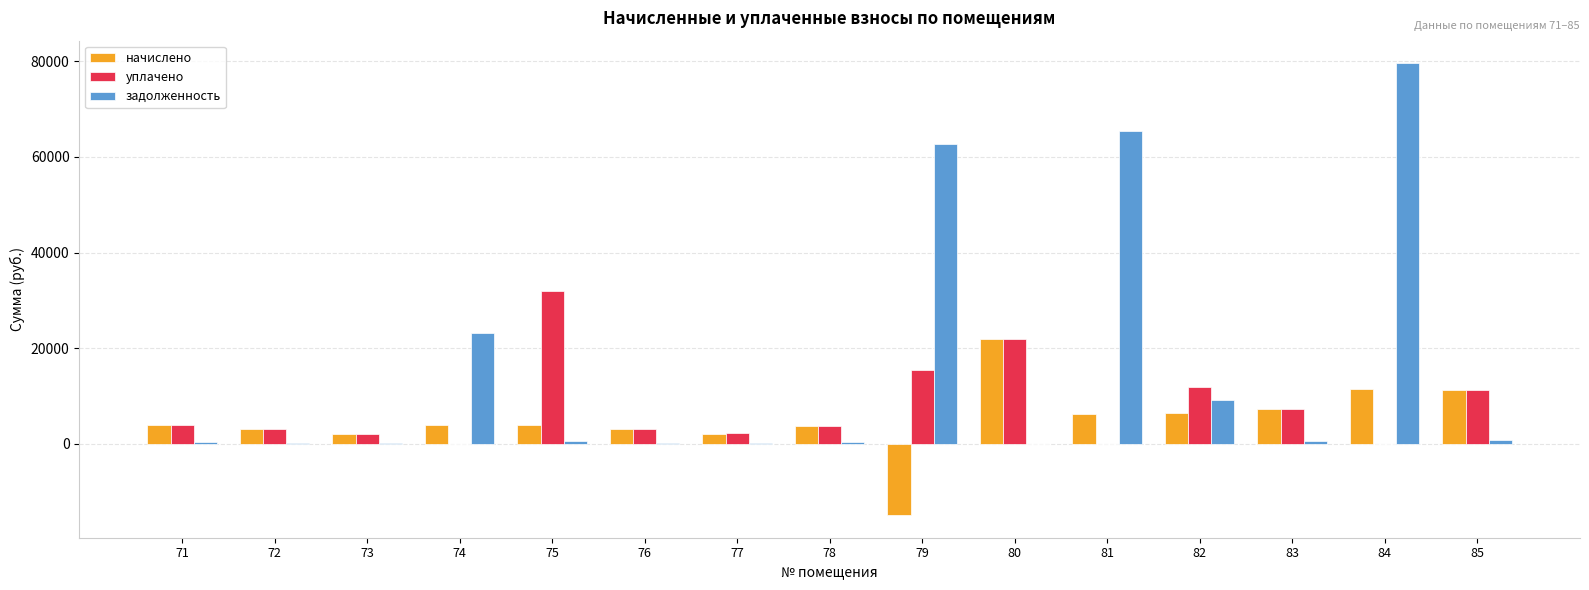

What is the difference between the уплачено values at 72 and 76?

38.2